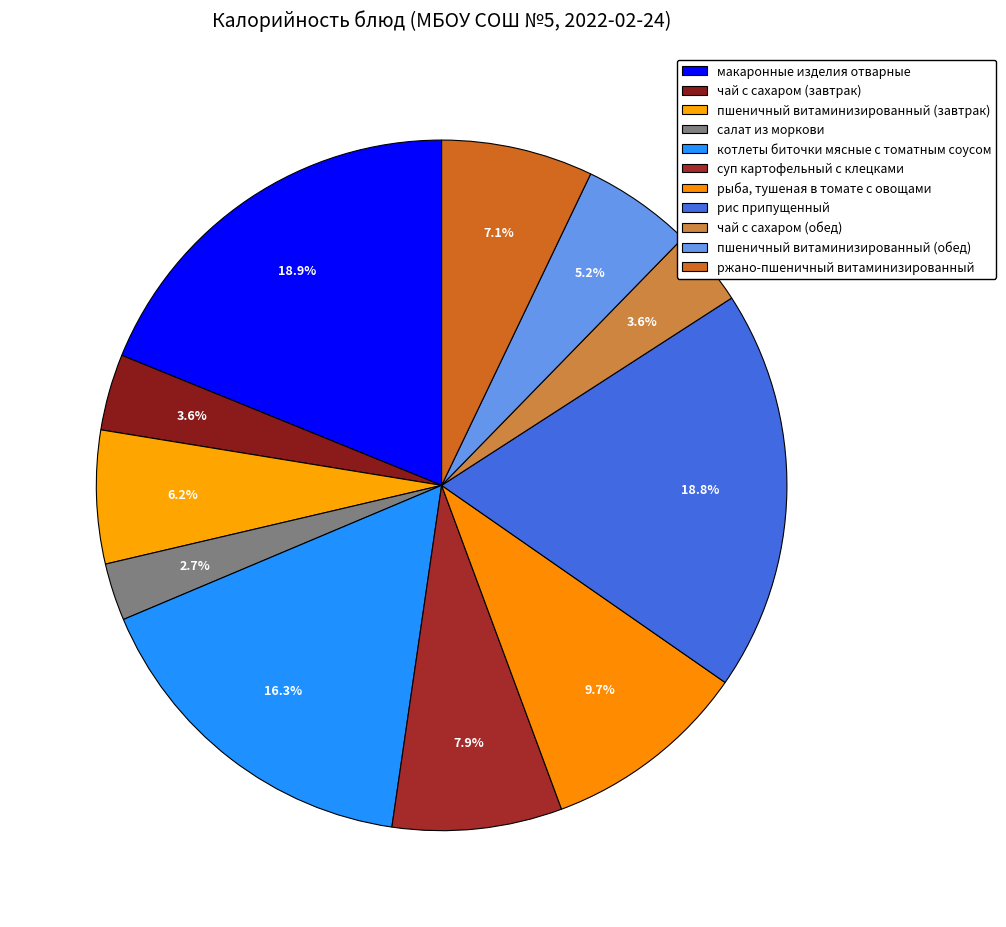

How many segments does this pie chart have?

11